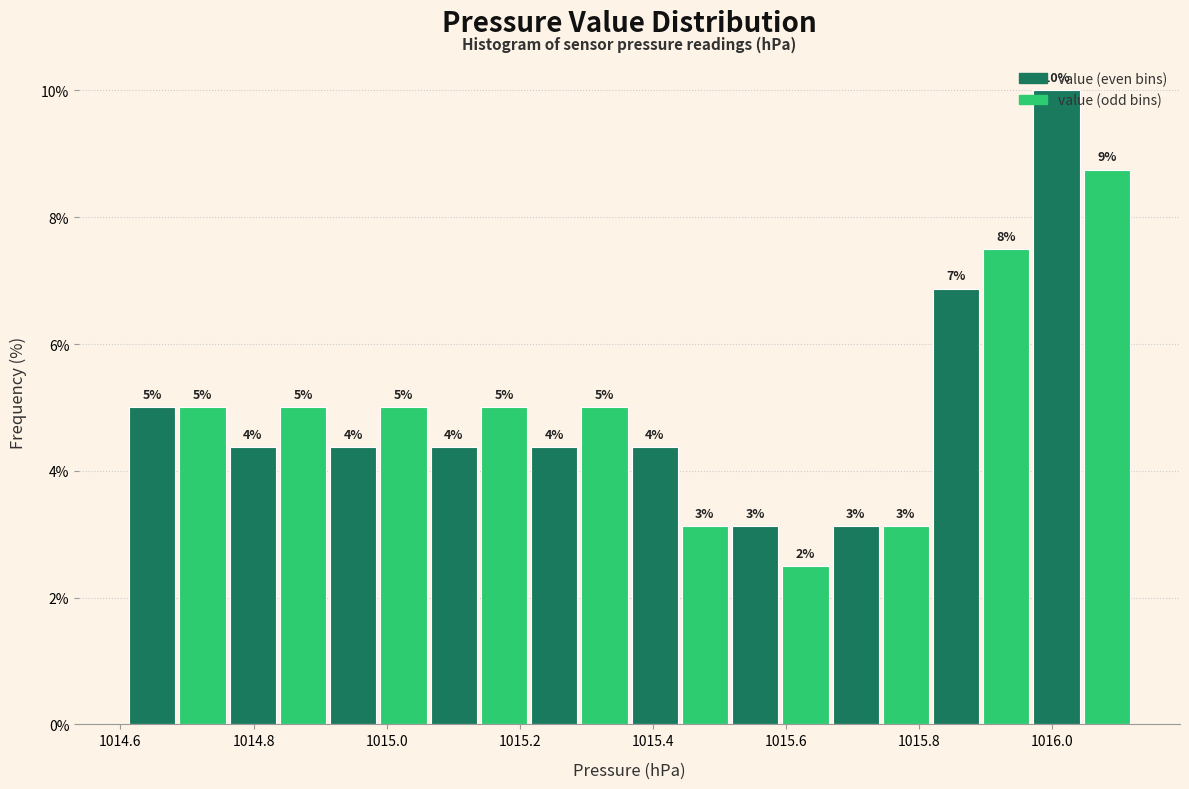

Read against the x-axis, roughly where is the centre of the tallest bar?

1016.00